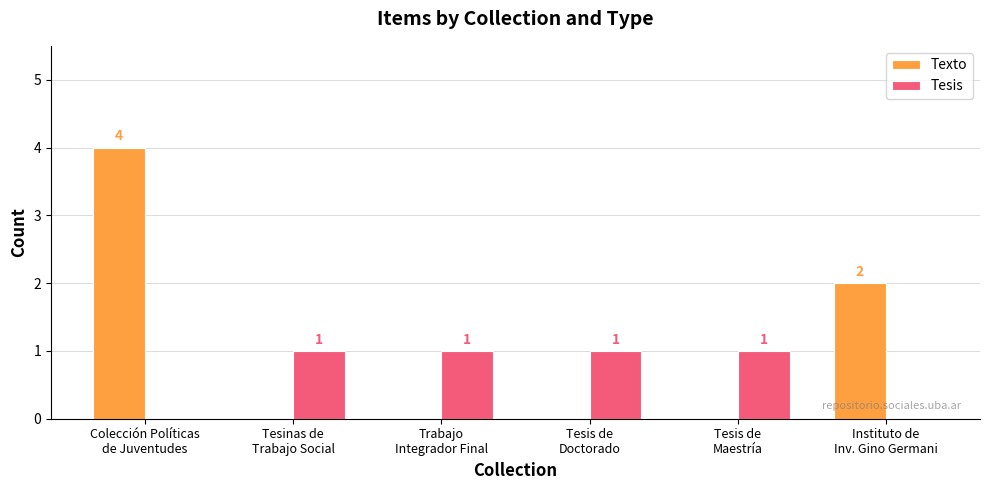

Is the value of Tesis at Tesis de
Maestría greater than the value of Texto at Trabajo
Integrador Final?

Yes